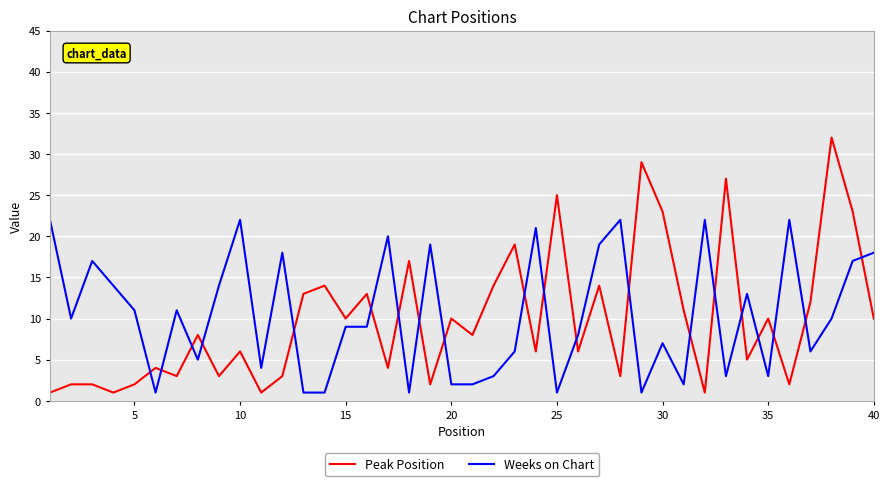

Rank the series by their maximum value, from lowest to highest.

Weeks on Chart, Peak Position